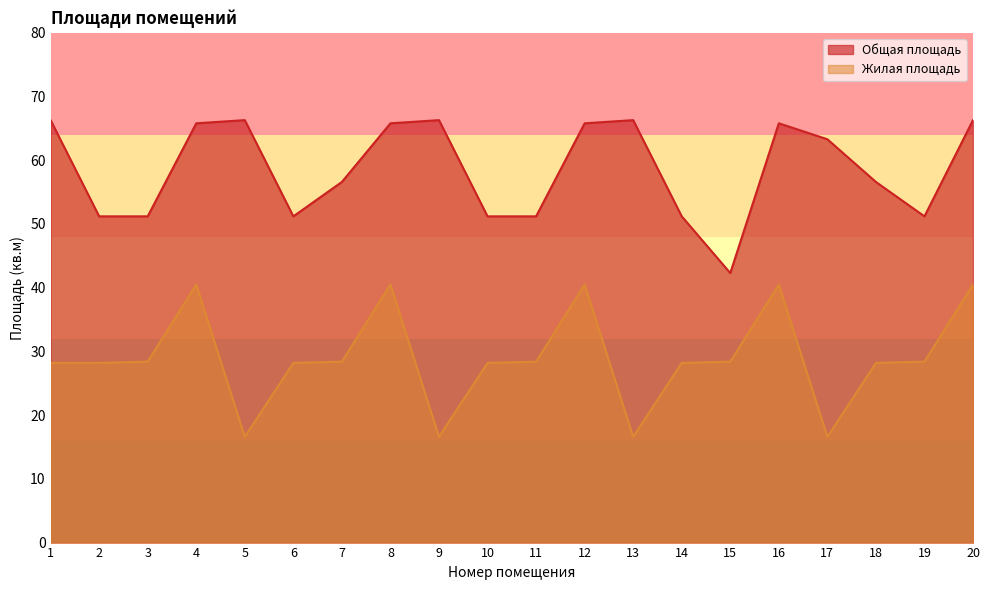

At which label does Жилая площадь first exceed 28?

1